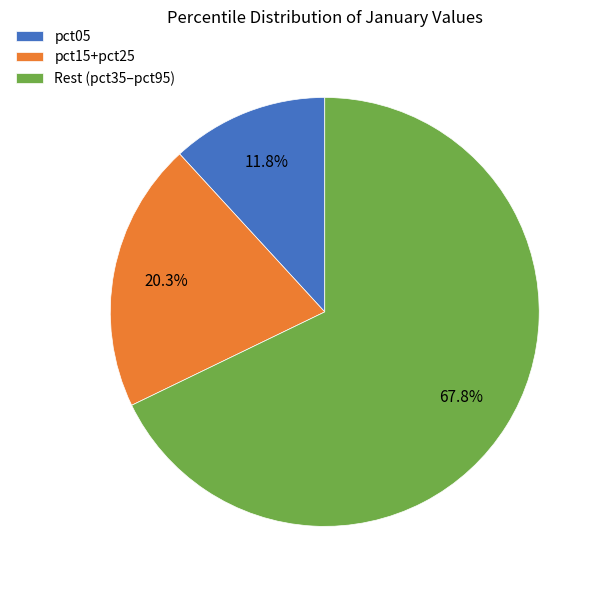

Do pct15+pct25 and pct05 together represent more than half of the pie?

No